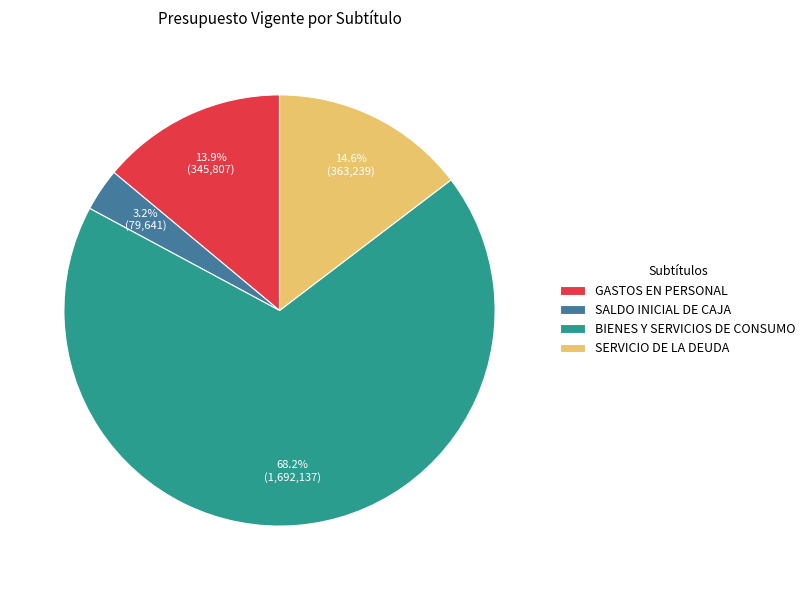

Do BIENES Y SERVICIOS DE CONSUMO and SALDO INICIAL DE CAJA together represent more than half of the pie?

Yes